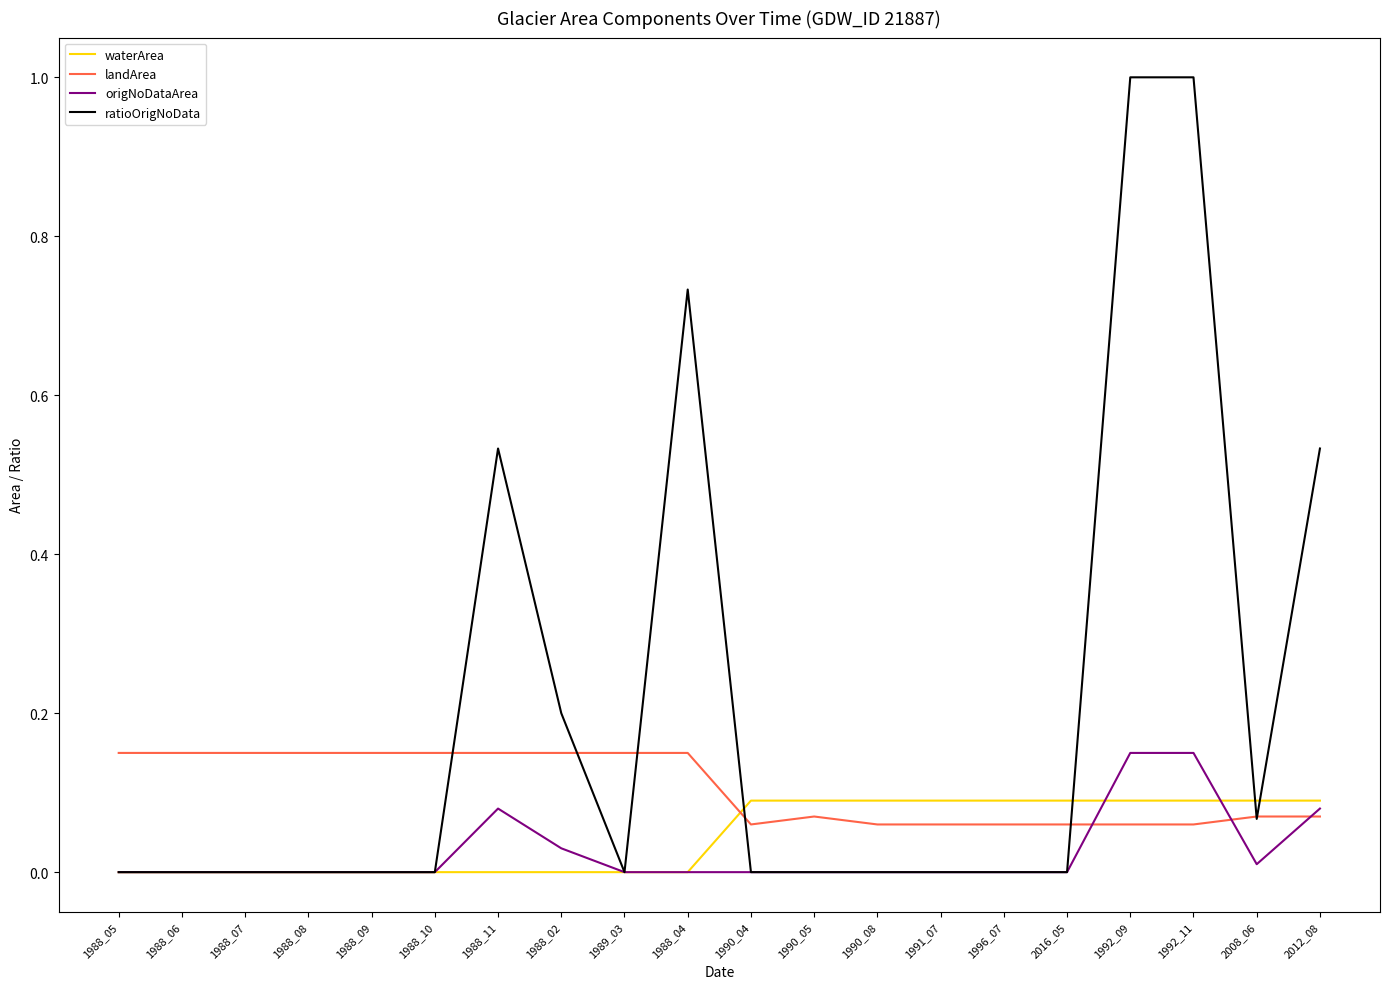

The value of waterArea at 1988_04 is 0.0. True or false?

True